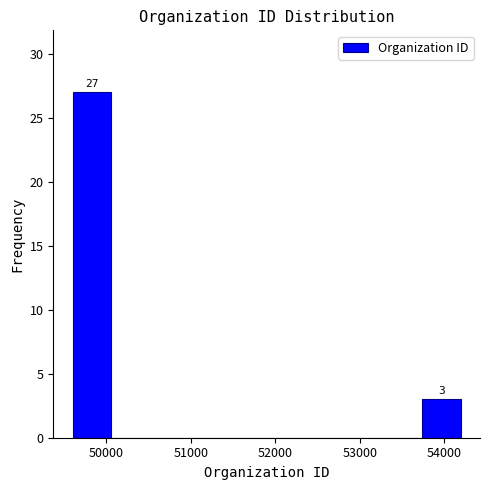

Over which range of the x-axis is the bar tallest?

49600 to 50100